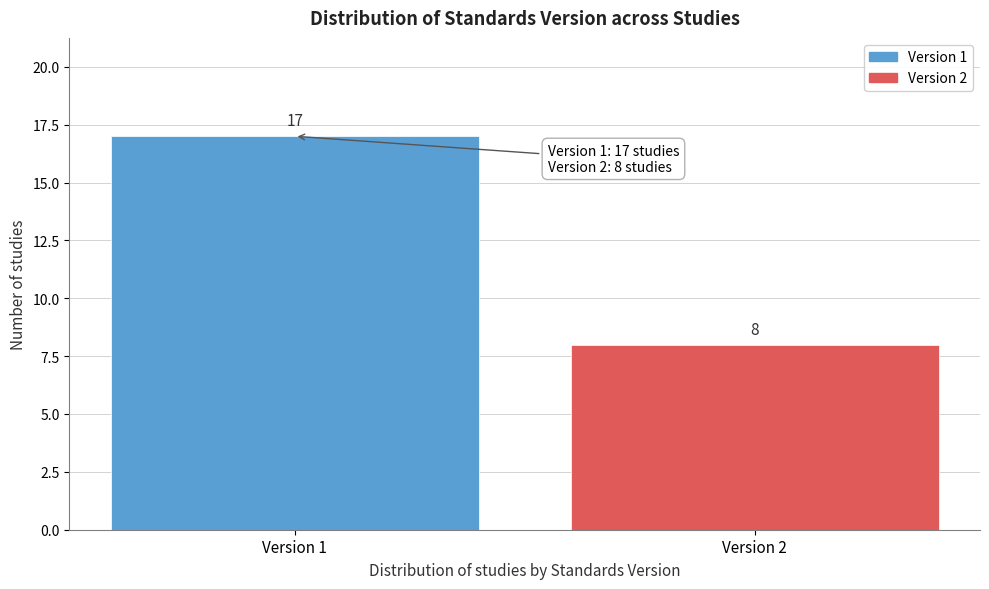

Reading left to right, what are all the values shown in this chart?

17	8